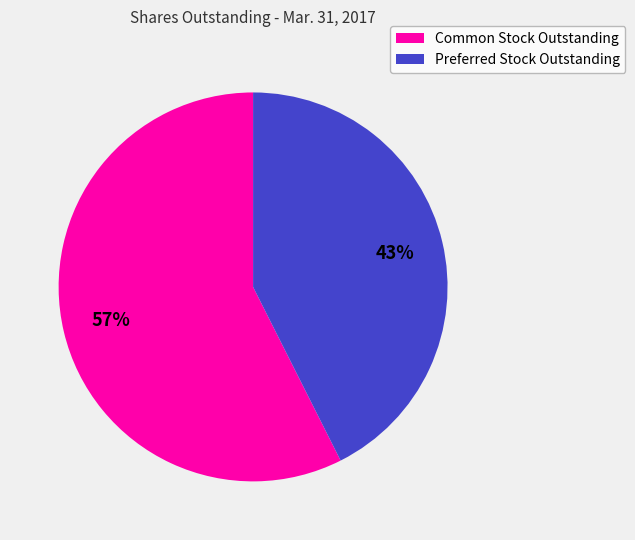

Which category has the smallest portion of the pie?

Preferred Stock Outstanding